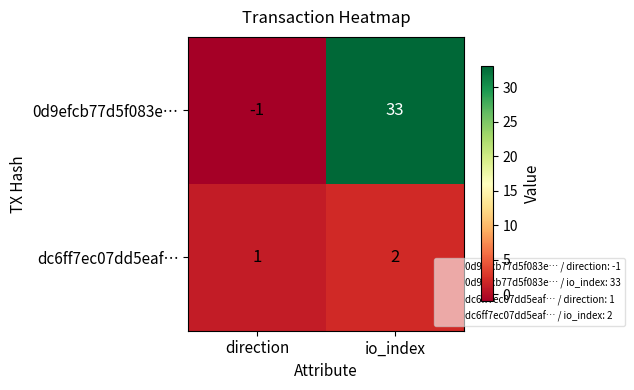

Which category has the highest value across all series?

io_index